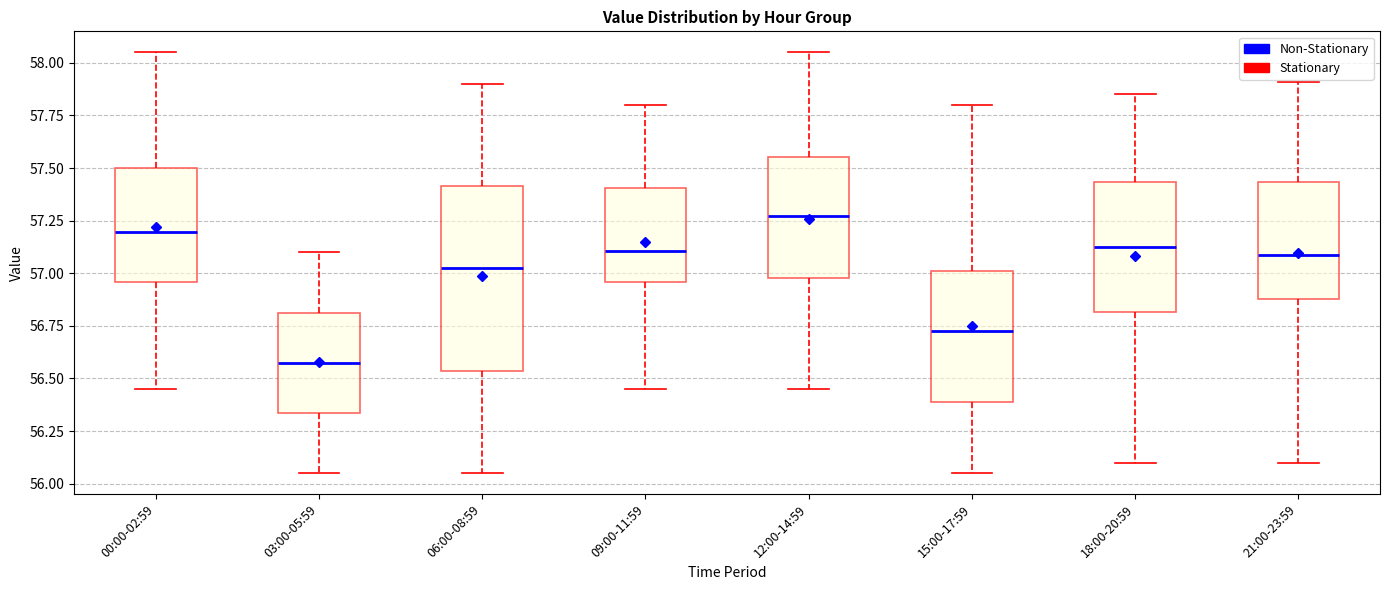

Where does the median line of the box for 03:00-05:59 sit on the y-axis? The values are not printed on the chart, so give them approximately, as read against the axis.

56.60